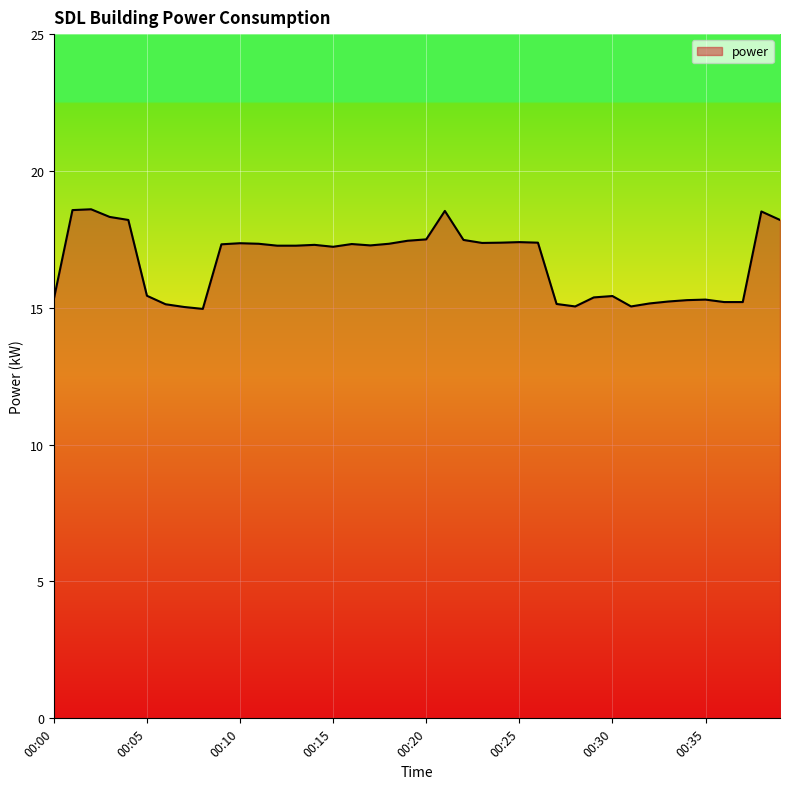

What is the maximum value shown in the chart?

18.6